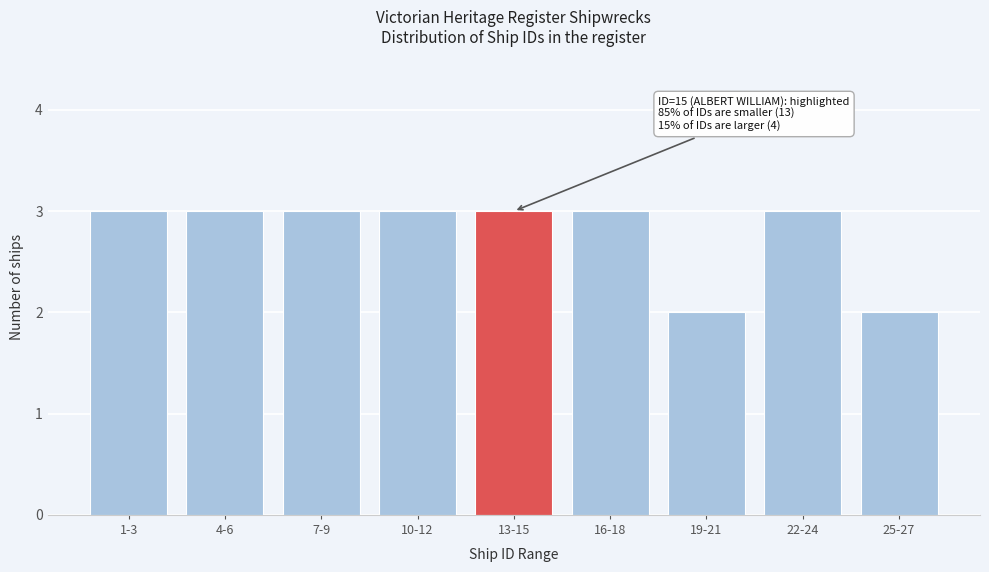

Reading left to right, extract all data points from this chart.

3	3	3	3	3	3	2	3	2